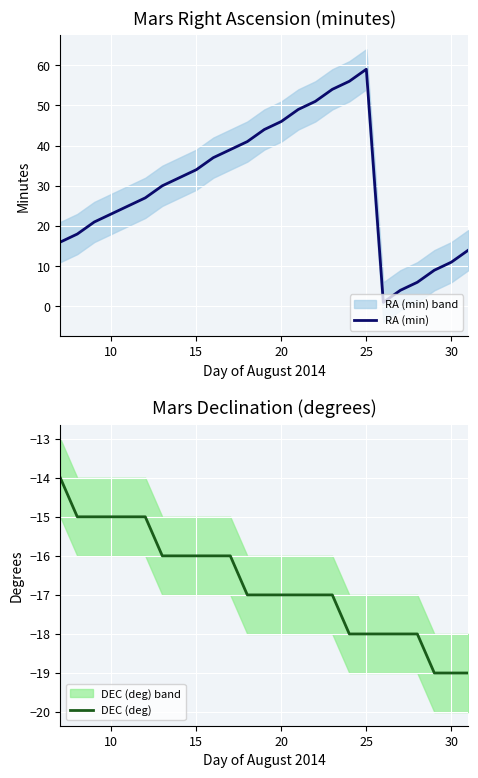

What is the average value of the RA (min) series?

30